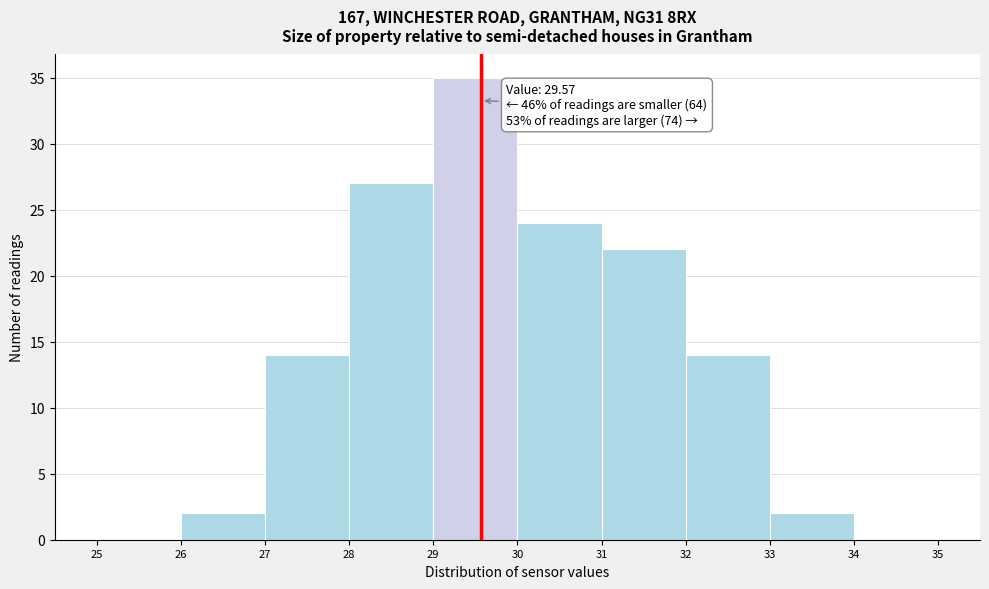

Which range on the x-axis has the tallest bar?

29 to 30